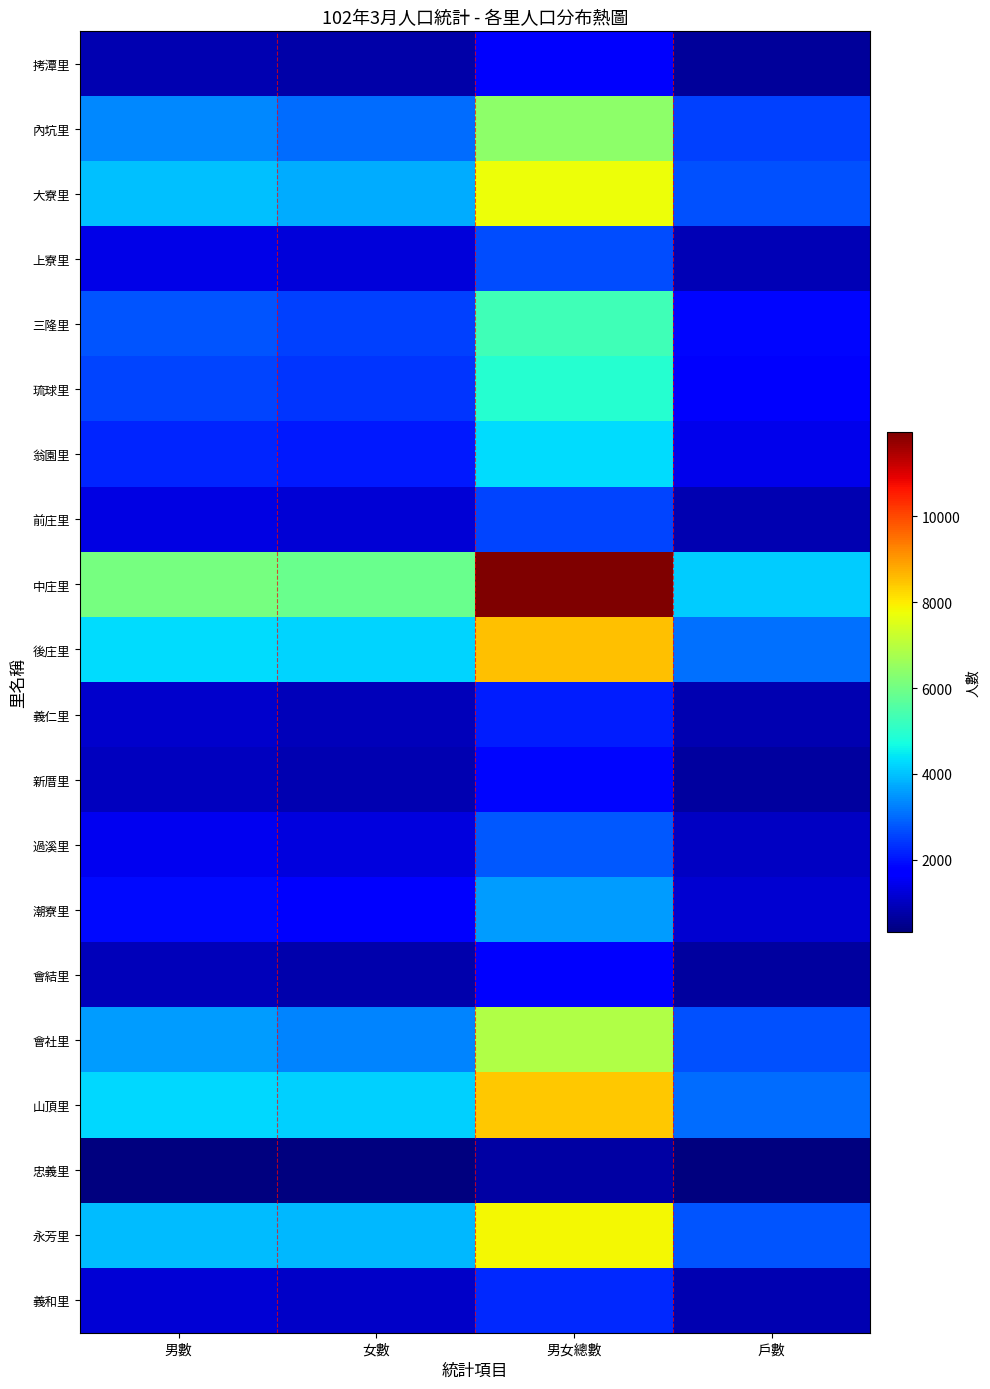

Reading right to left, extract all data points from this chart.

拷潭里: 戶數=610	男女總數=1639	女數=778	男數=861
內坑里: 戶數=2542	男女總數=6387	女數=3032	男數=3355
大寮里: 戶數=2725	男女總數=7756	女數=3753	男數=4003
上寮里: 戶數=905	男女總數=2664	女數=1248	男數=1416
三隆里: 戶數=1864	男女總數=5286	女數=2535	男數=2751
琉球里: 戶數=1613	男女總數=4952	女數=2376	男數=2576
翁園里: 戶數=1428	男女總數=4306	女數=2072	男數=2234
前庄里: 戶數=860	男女總數=2569	女數=1233	男數=1336
中庄里: 戶數=4142	男女總數=11952	女數=5869	男數=6083
後庄里: 戶數=3070	男女總數=8519	女數=4228	男數=4291
義仁里: 戶數=860	男女總數=2109	女數=963	男數=1146
新厝里: 戶數=682	男女總數=1850	女數=852	男數=998
過溪里: 戶數=1039	男女總數=2794	女數=1320	男數=1474
潮寮里: 戶數=1166	男女總數=3582	女數=1691	男數=1891
會結里: 戶數=671	男女總數=1736	女數=801	男數=935
會社里: 戶數=2705	男女總數=6911	女數=3317	男數=3594
山頂里: 戶數=3045	男女總數=8411	女數=4143	男數=4268
忠義里: 戶數=329	男女總數=695	女數=330	男數=365
永芳里: 戶數=2757	男女總數=7821	女數=3877	男數=3944
義和里: 戶數=842	男女總數=2278	女數=1057	男數=1221